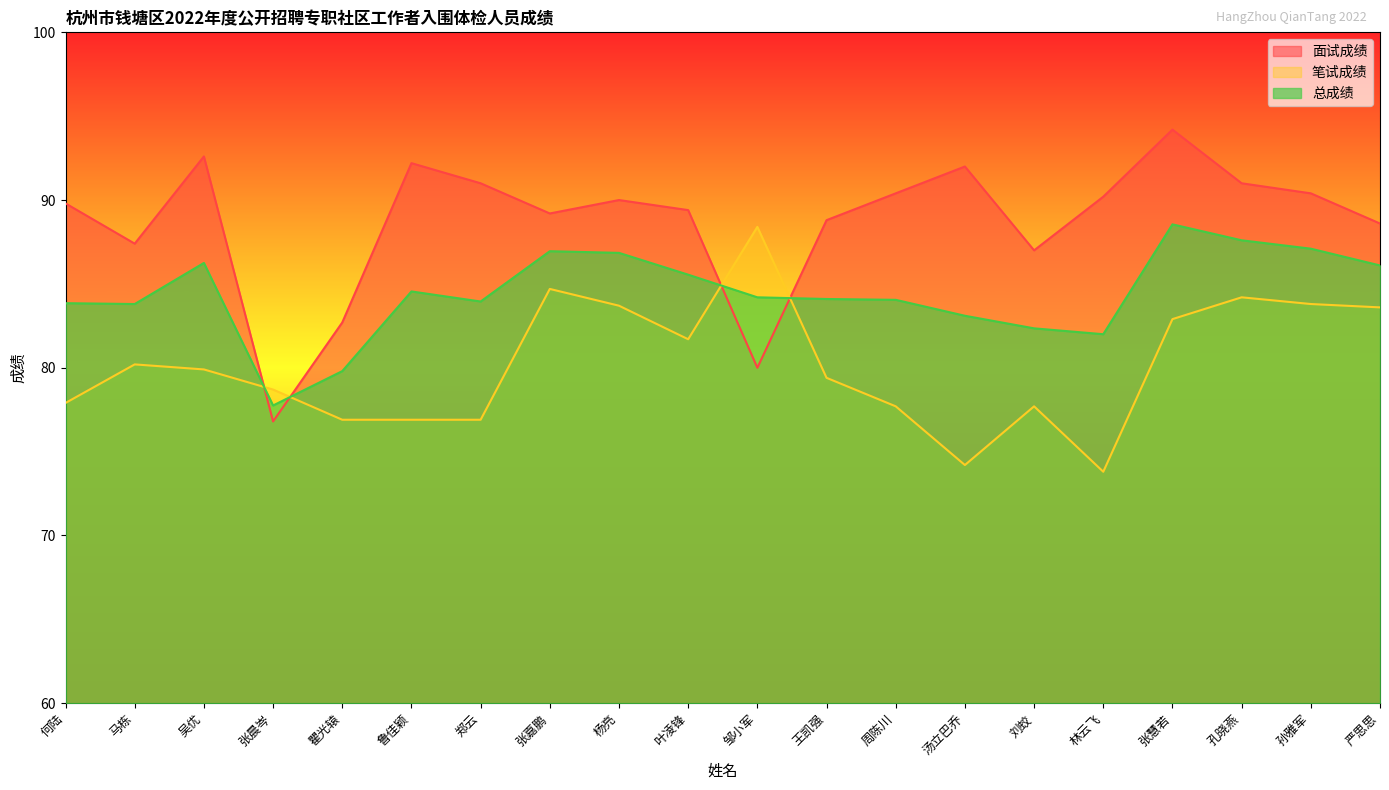

The value of 笔试成绩 at 严思思 is 83.6. True or false?

True